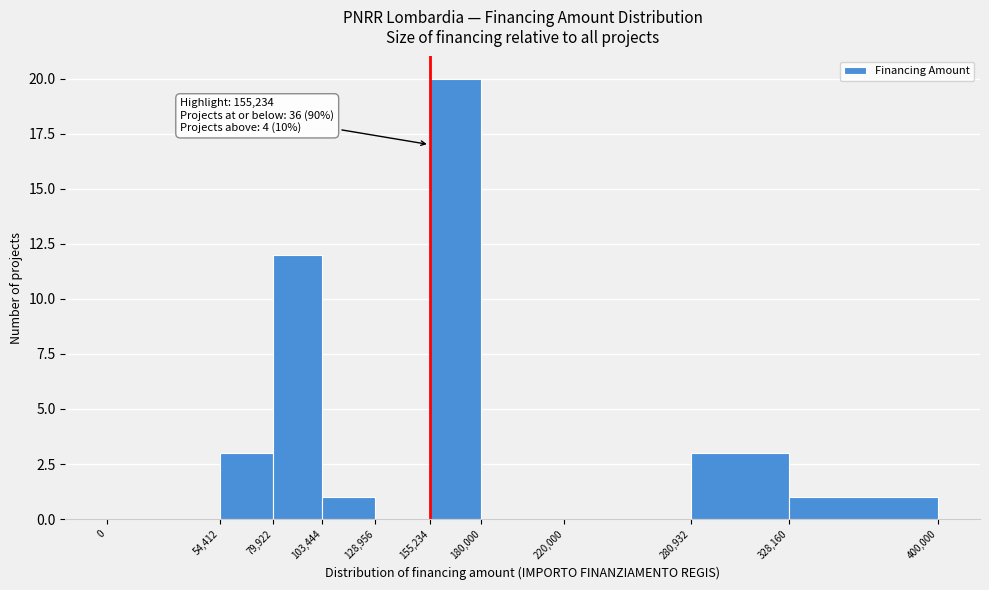

Which range on the x-axis has the tallest bar?

155,234 to 180,000